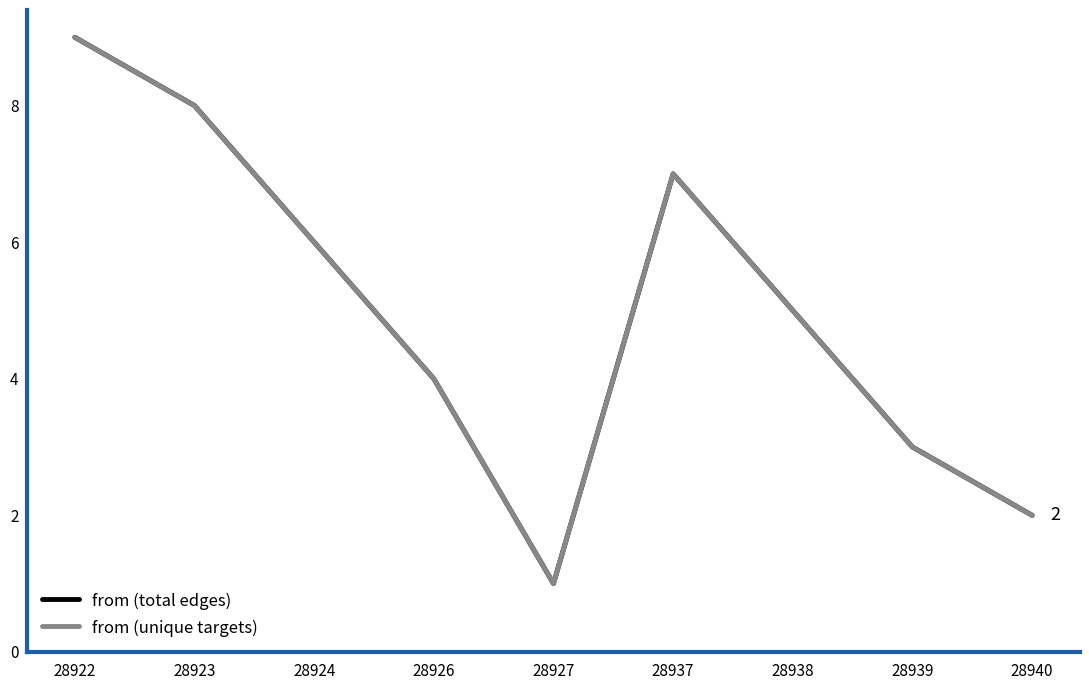

Does the chart have visible grid lines?

No